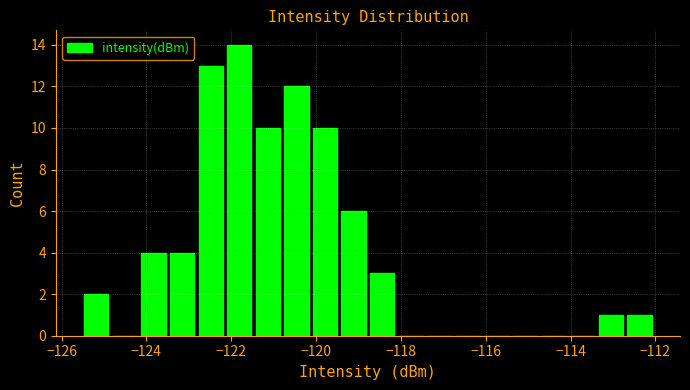

Around what value on the x-axis is the tallest bar? Give the approximate position of its centre, as read against the axis.

-121.8